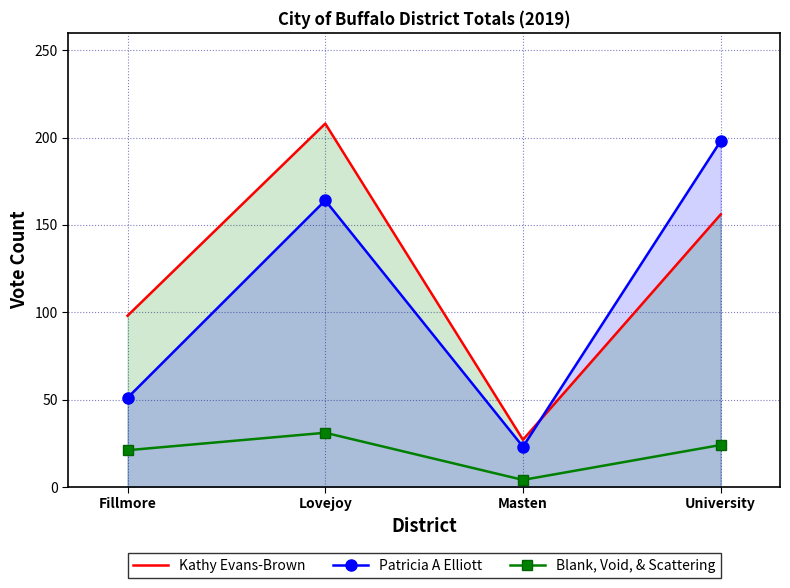

Read the Patricia A Elliott value at Masten, to the nearest 10.

20